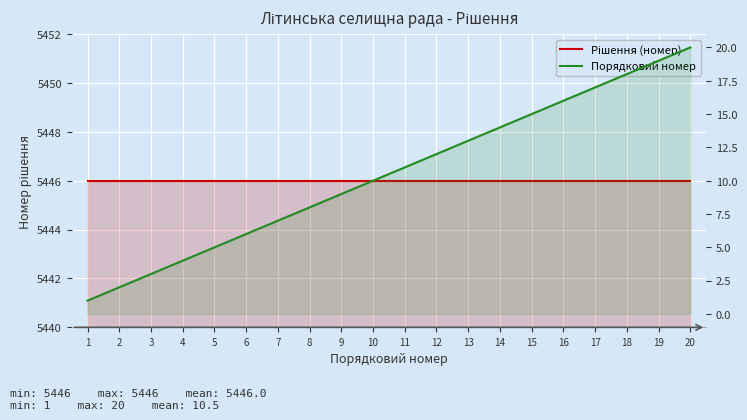

What is the spread (max minus min) of values at 5?

5441